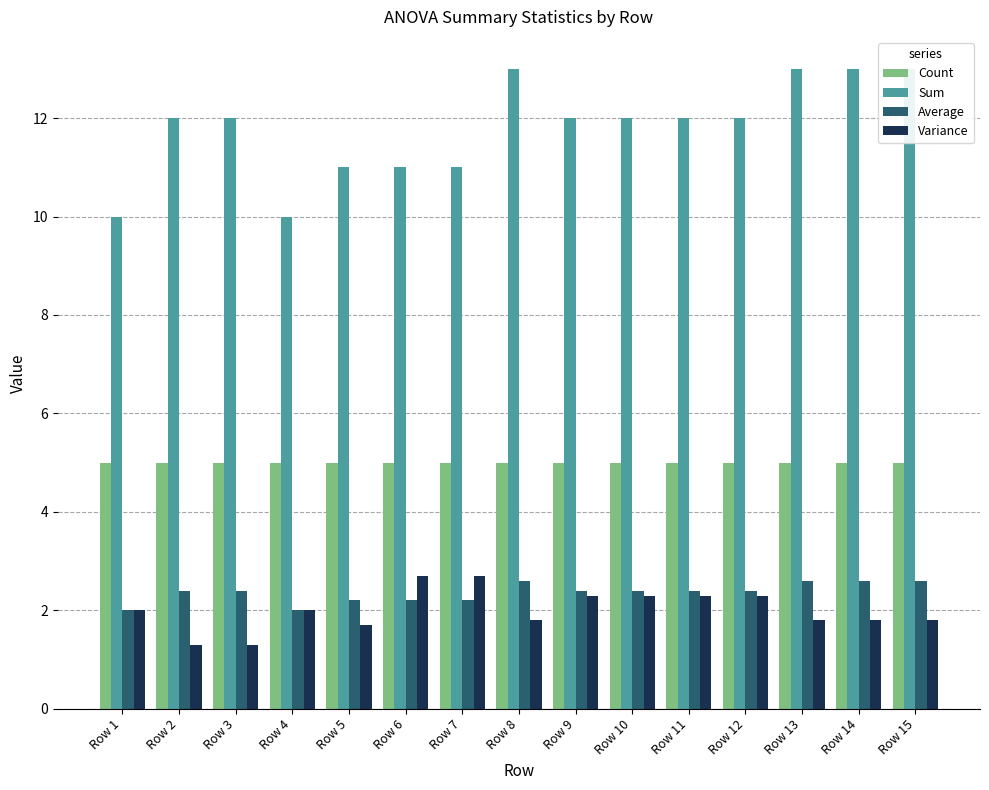

What is the smallest value displayed?

1.3